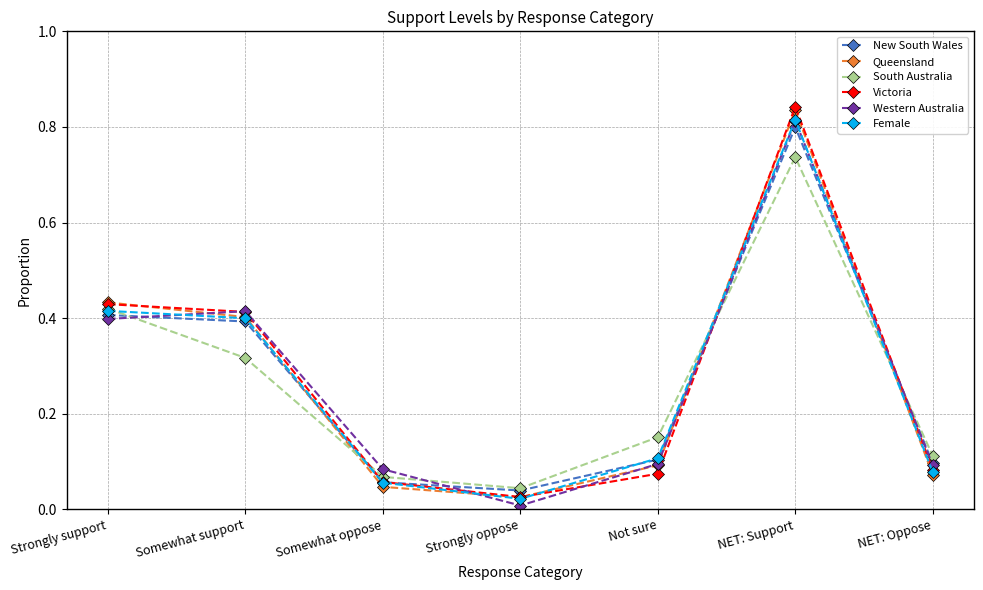

Is it true that Female equals 0.0 at NET: Oppose?

False